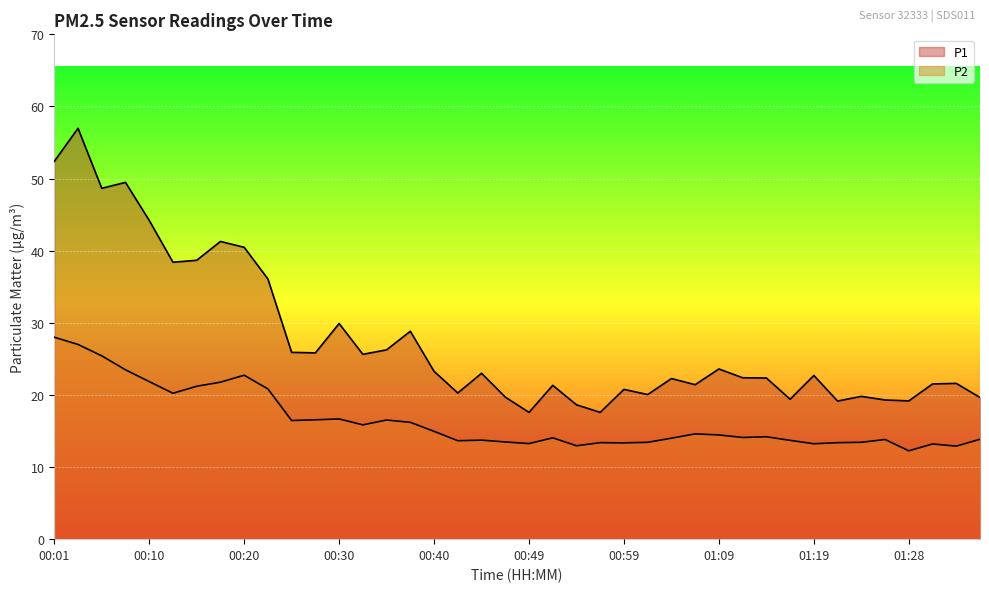

What is the difference between the P2 values at 00:13 and 00:57?

6.8